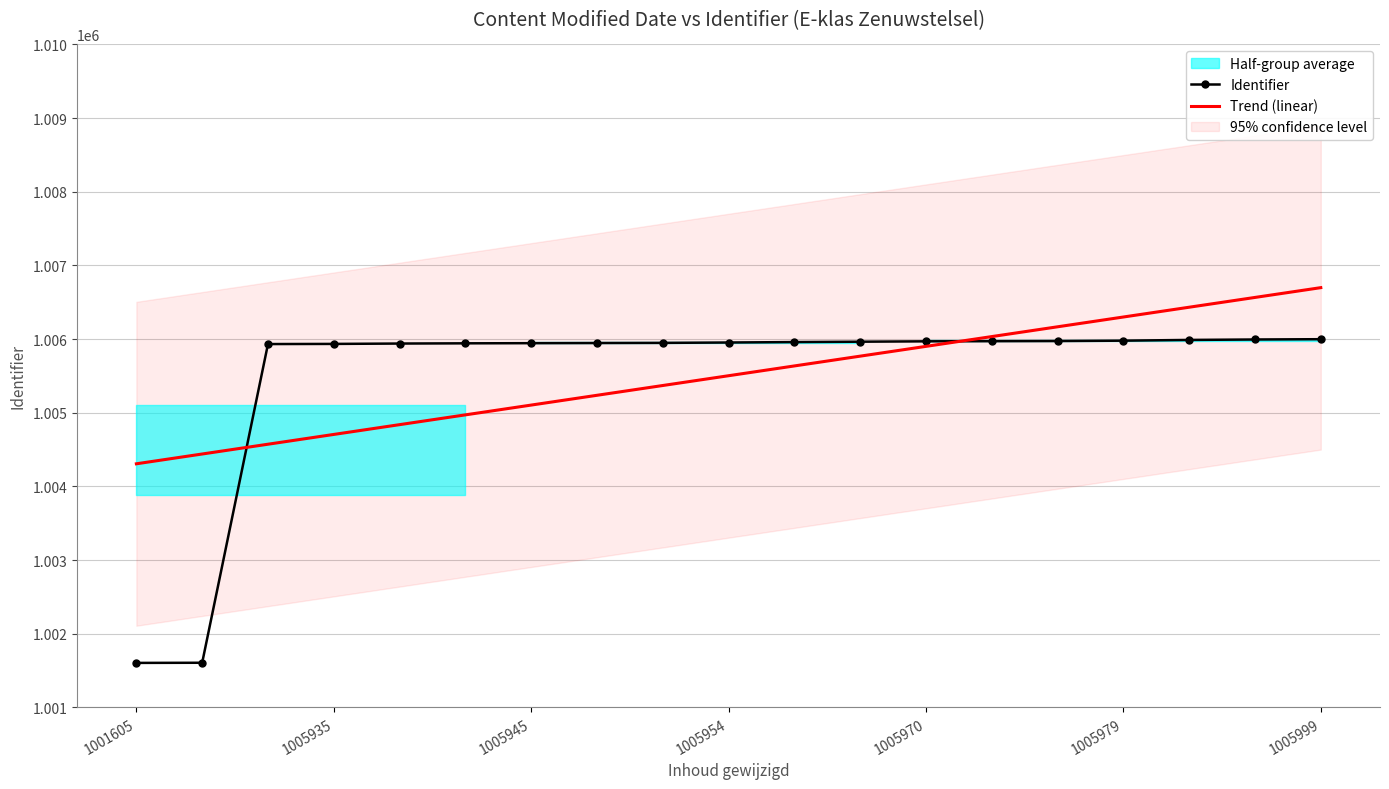

Count the number of categories in the chart.

19